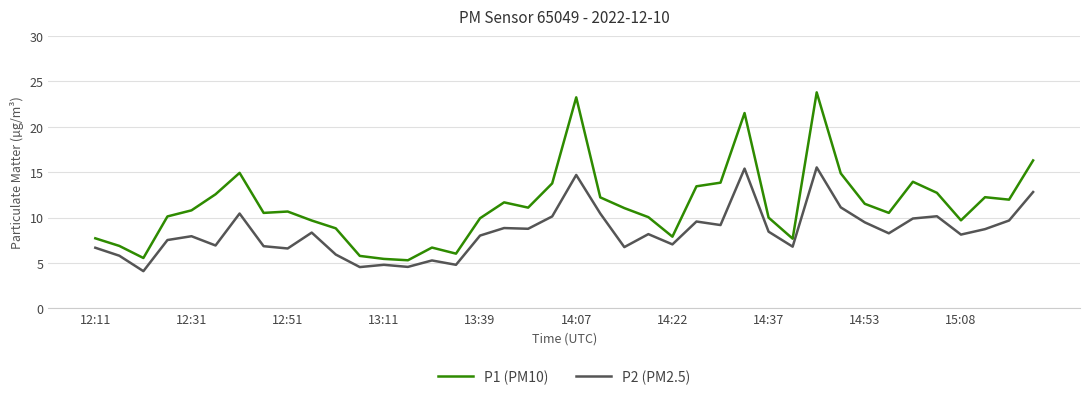

What is the average value of the P1 (PM10) series?

11.3